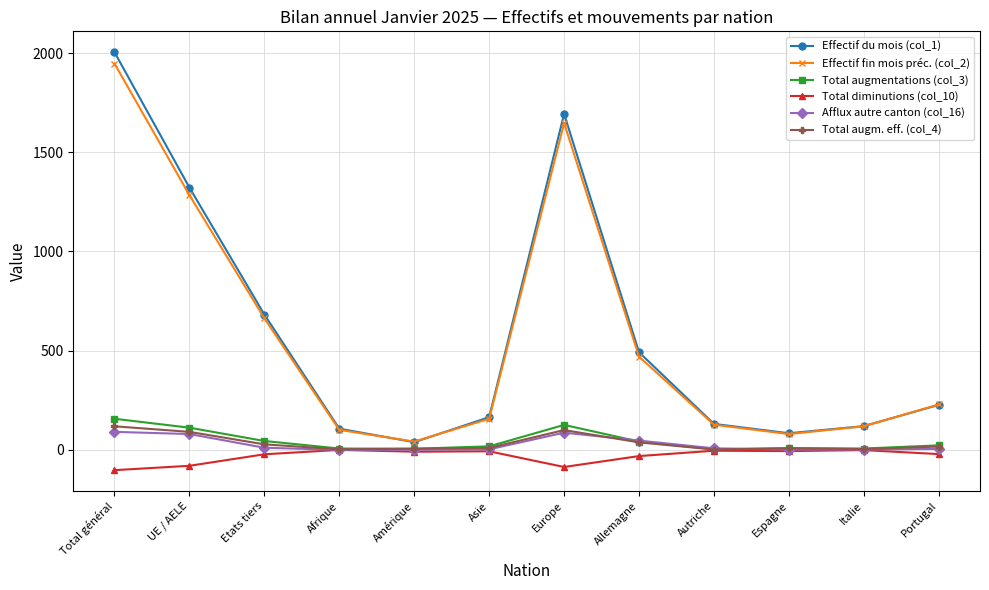

True or false: Effectif fin mois préc. (col_2) has a value of 216 at Etats tiers.

False